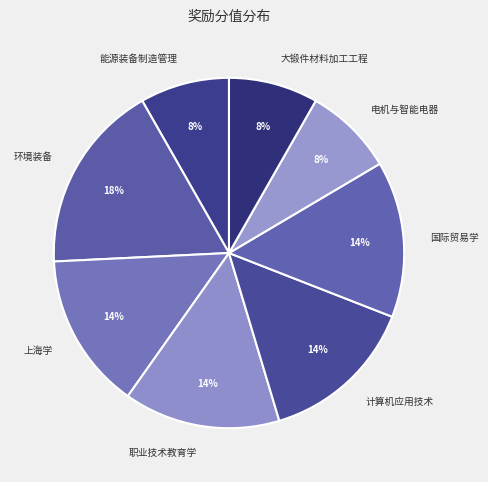

To the nearest percent, what is the combined percentage of 上海学 and 国际贸易学?

29%